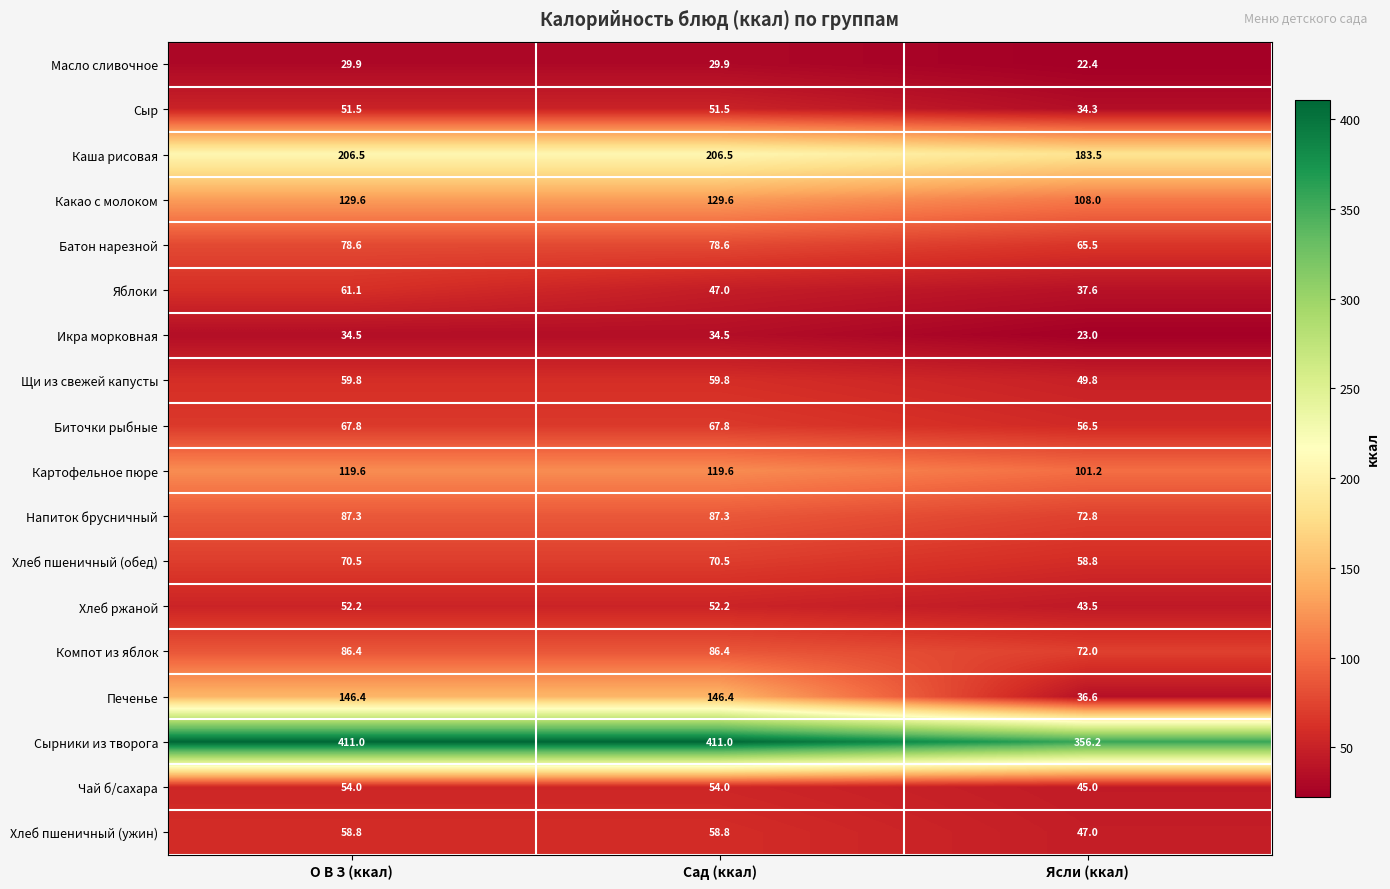

What is the total value across all series at Сад (ккал)?

1791.4